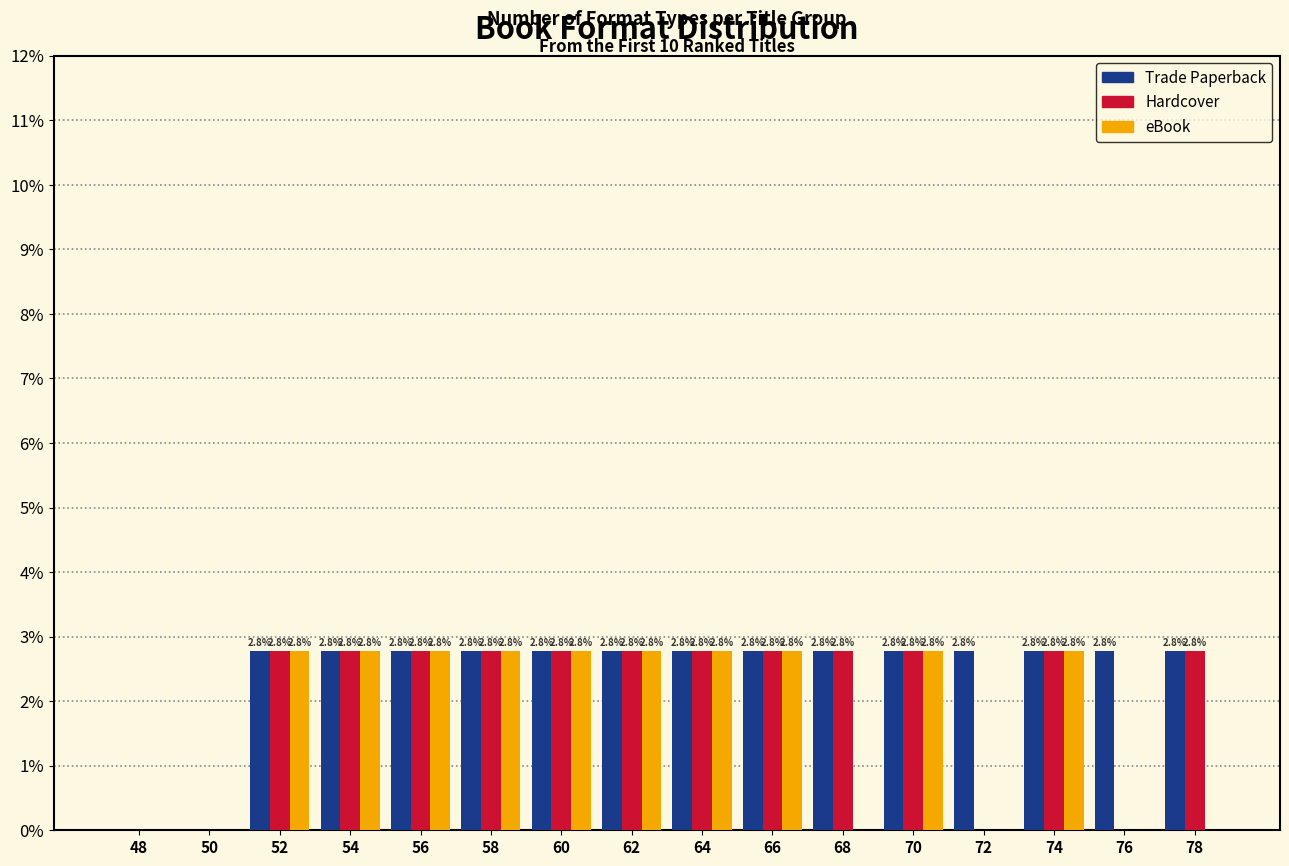

Reading left to right, list all the values displayed in this chart.

Trade Paperback: 48=0.0	50=0.0	52=2.8	54=2.8	56=2.8	58=2.8	60=2.8	62=2.8	64=2.8	66=2.8	68=2.8	70=2.8	72=2.8	74=2.8	76=2.8	78=2.8
Hardcover: 48=0.0	50=0.0	52=2.8	54=2.8	56=2.8	58=2.8	60=2.8	62=2.8	64=2.8	66=2.8	68=2.8	70=2.8	72=0.0	74=2.8	76=0.0	78=2.8
eBook: 48=0.0	50=0.0	52=2.8	54=2.8	56=2.8	58=2.8	60=2.8	62=2.8	64=2.8	66=2.8	68=0.0	70=2.8	72=0.0	74=2.8	76=0.0	78=0.0